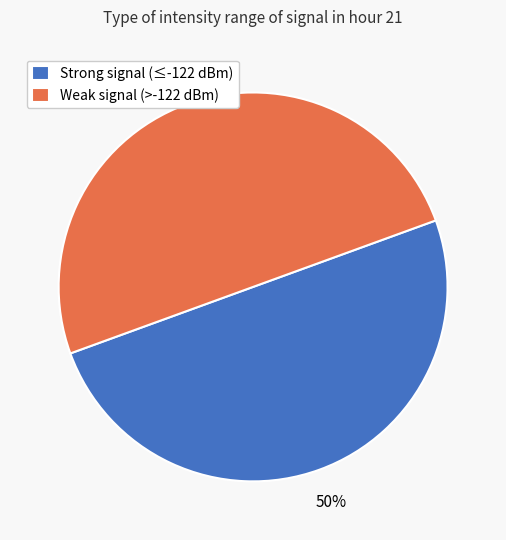

Combined, do Strong signal (≤-122 dBm) and Weak signal (>-122 dBm) account for over 50%?

Yes